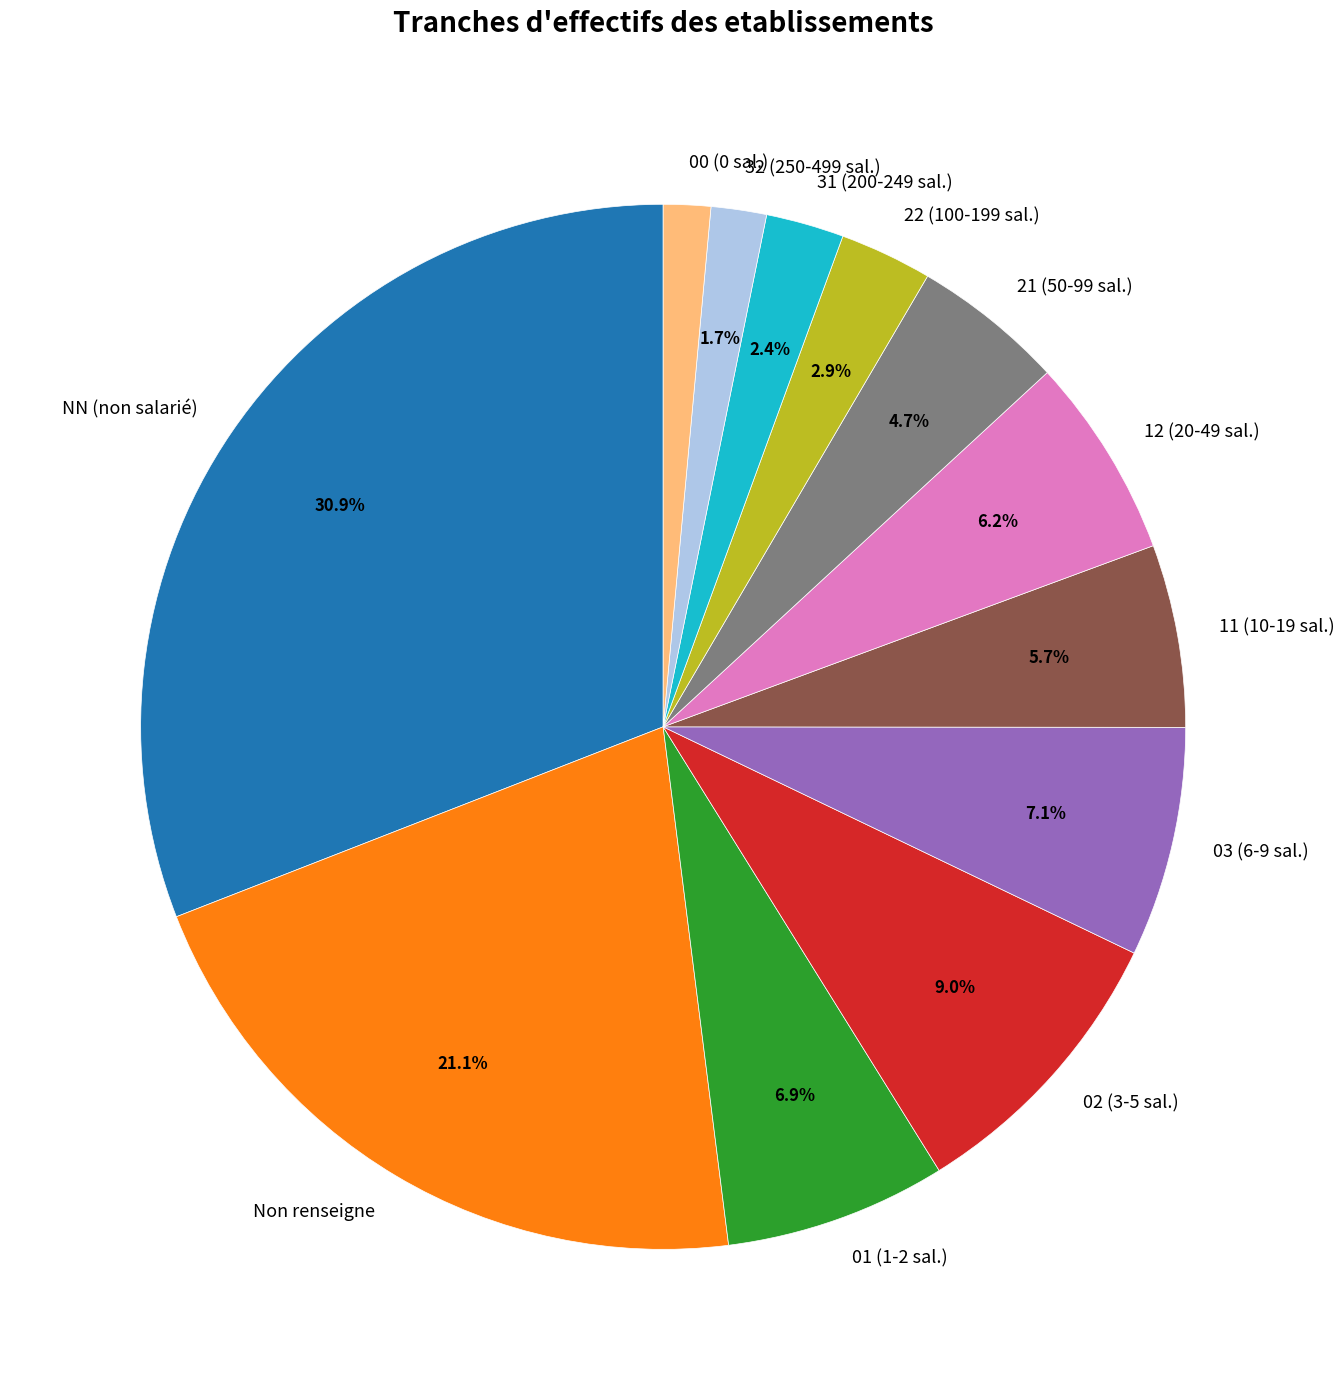

Which slice is the largest?

NN (non salarié)